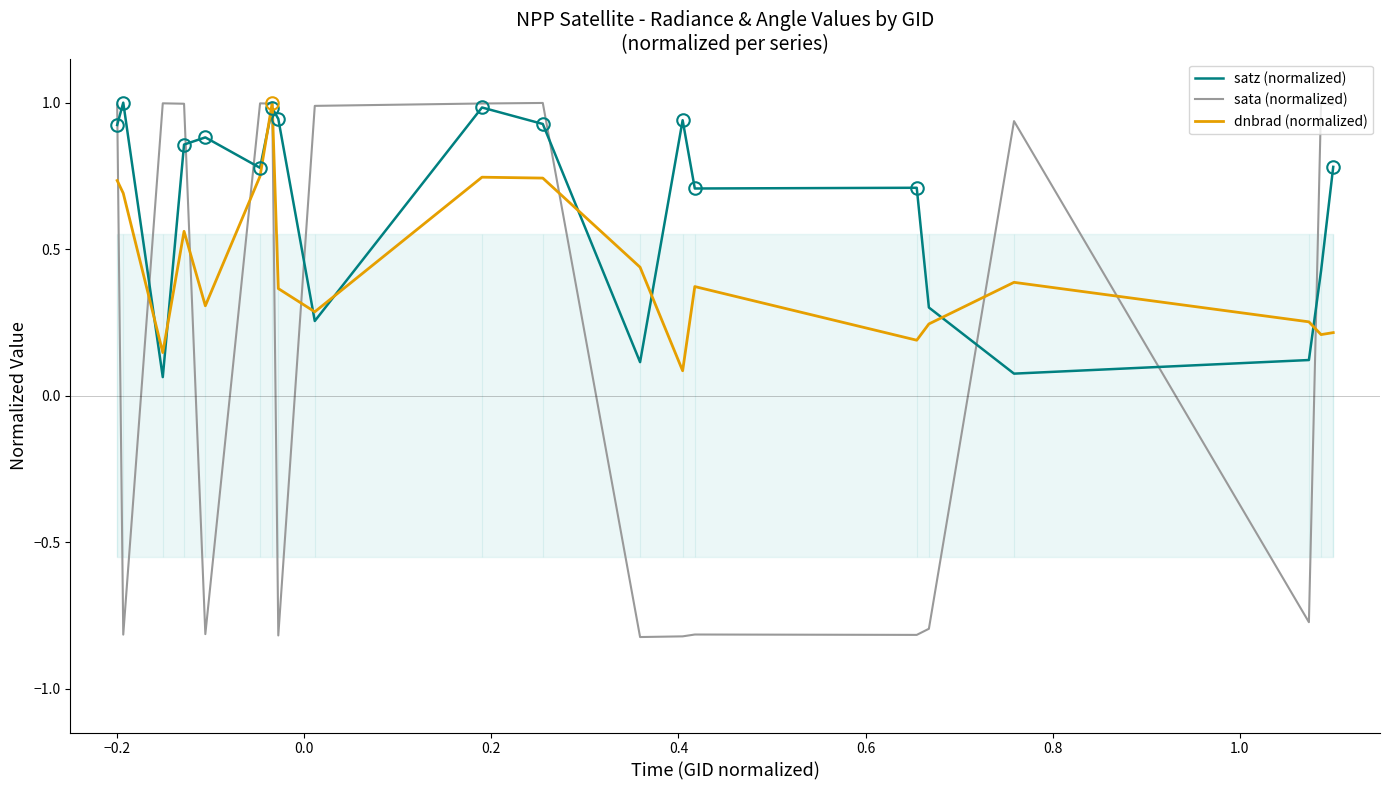

What is the minimum value shown in the chart?

-0.8